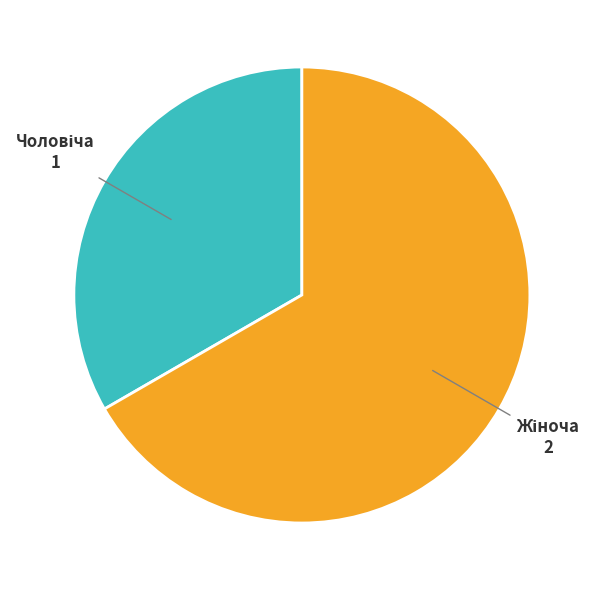

Does any single category account for the majority?

Yes